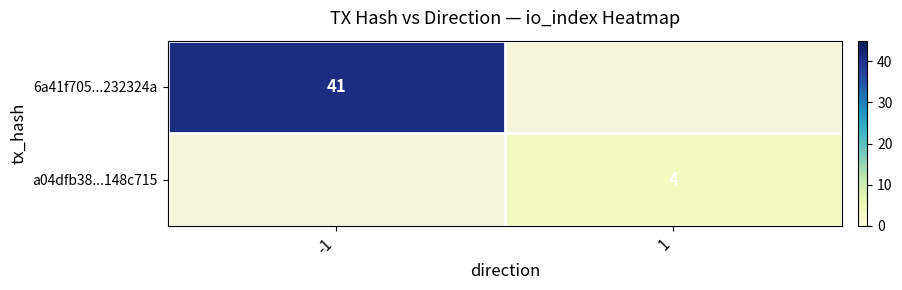

The 6a41f705...232324a series shows 41 at -1. True or false?

True